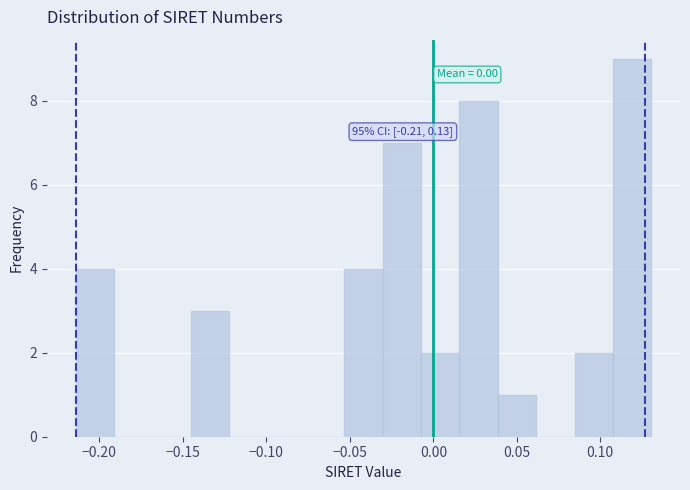

Over which range of the x-axis is the bar tallest?

0.110 to 0.130